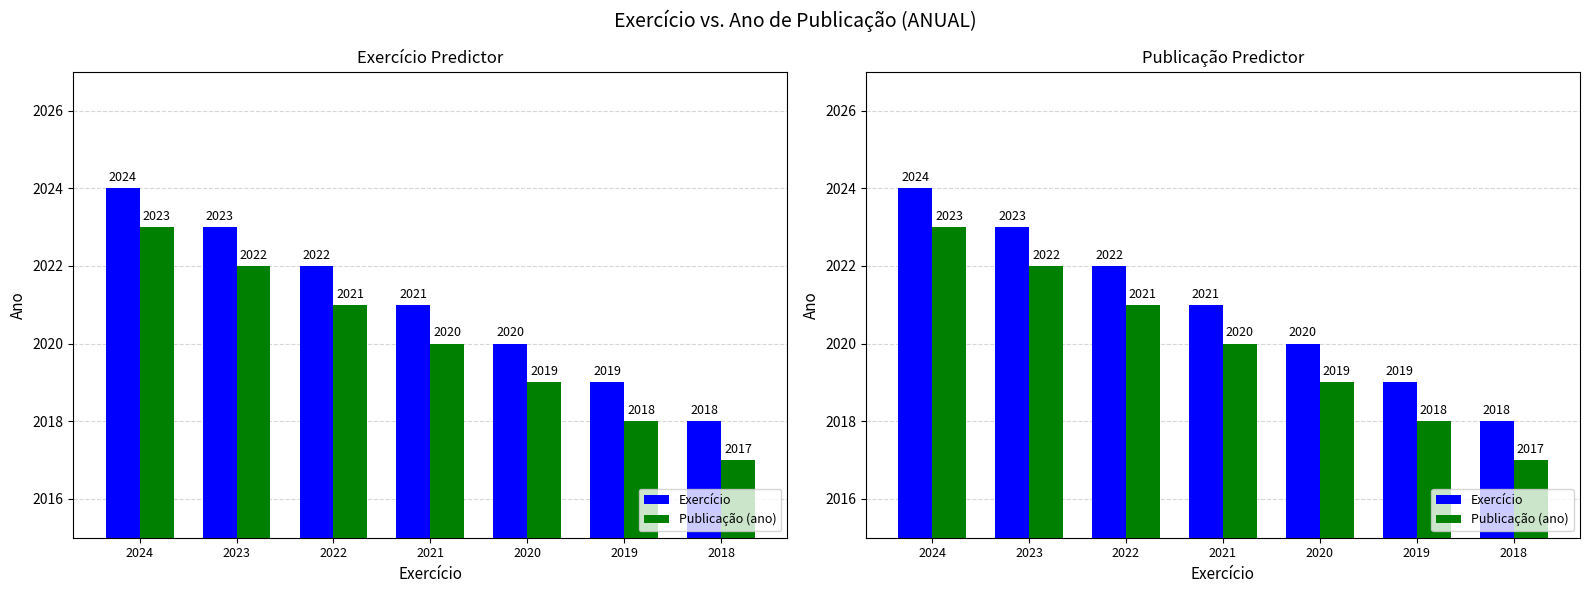

What is the maximum value for Publicação (ano)?

2023